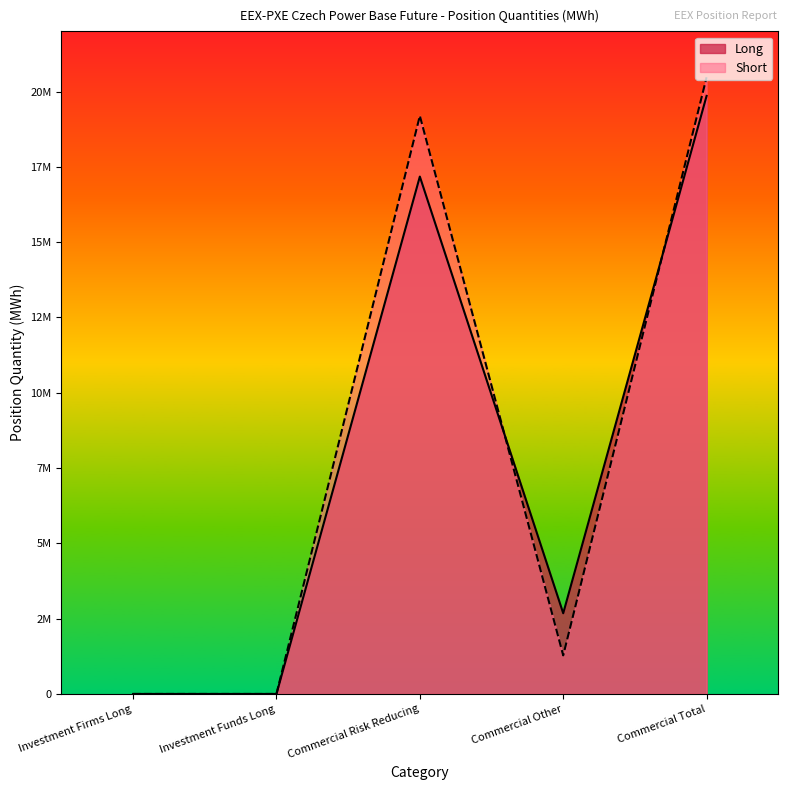

What is the spread (max minus min) of values at Commercial Total?

618665